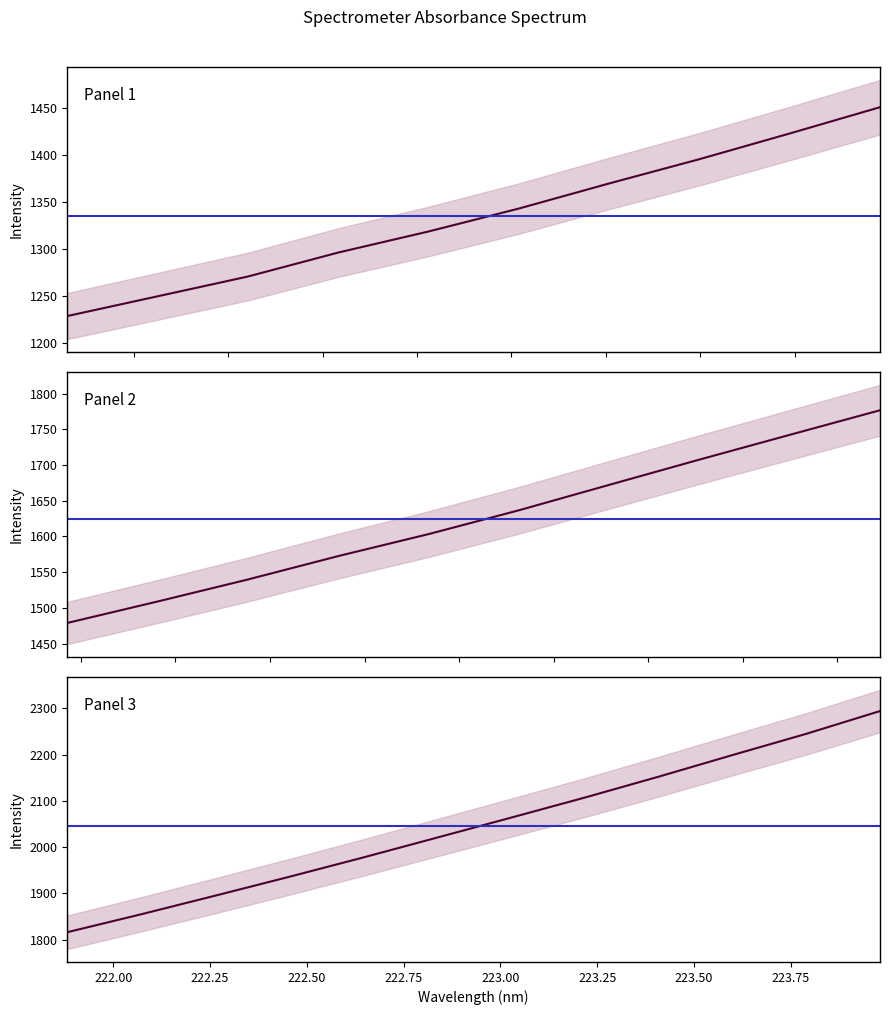

What is the difference between the second highest and minimum values?

1016.8